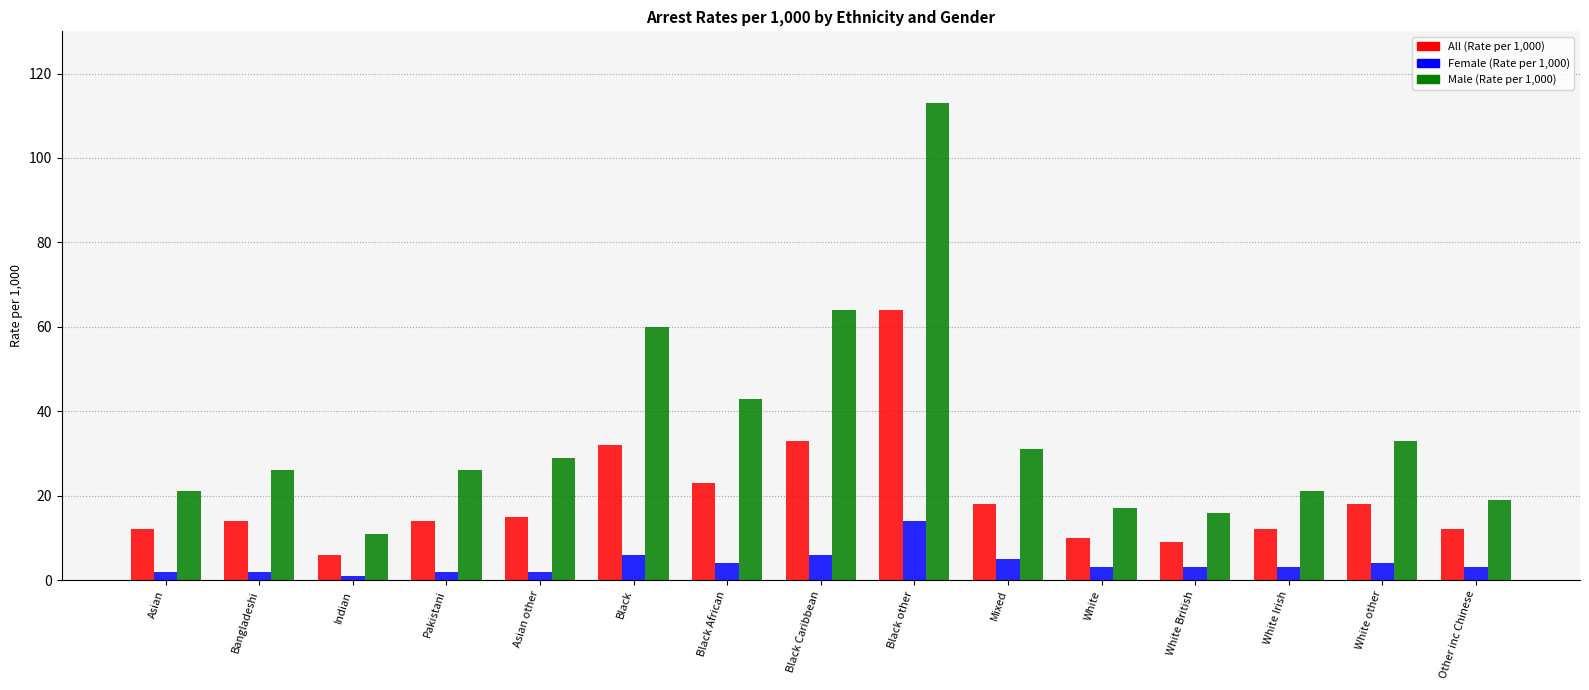

Is it true that Female (Rate per 1,000) equals 3 at White Irish?

True